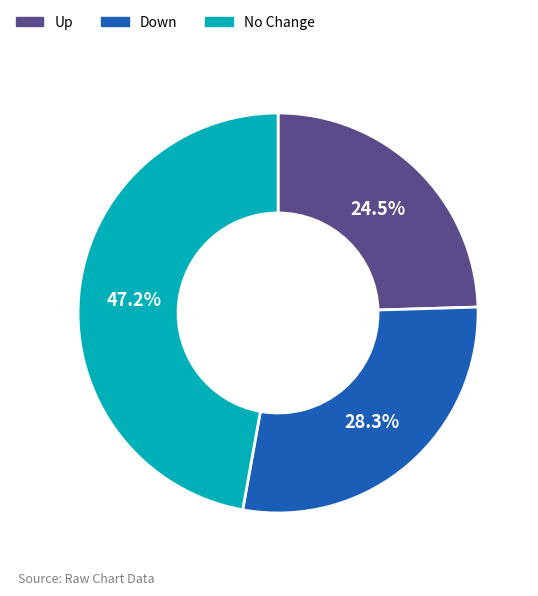

Approximately how many times larger is the value at No Change compared to Up?

1.9